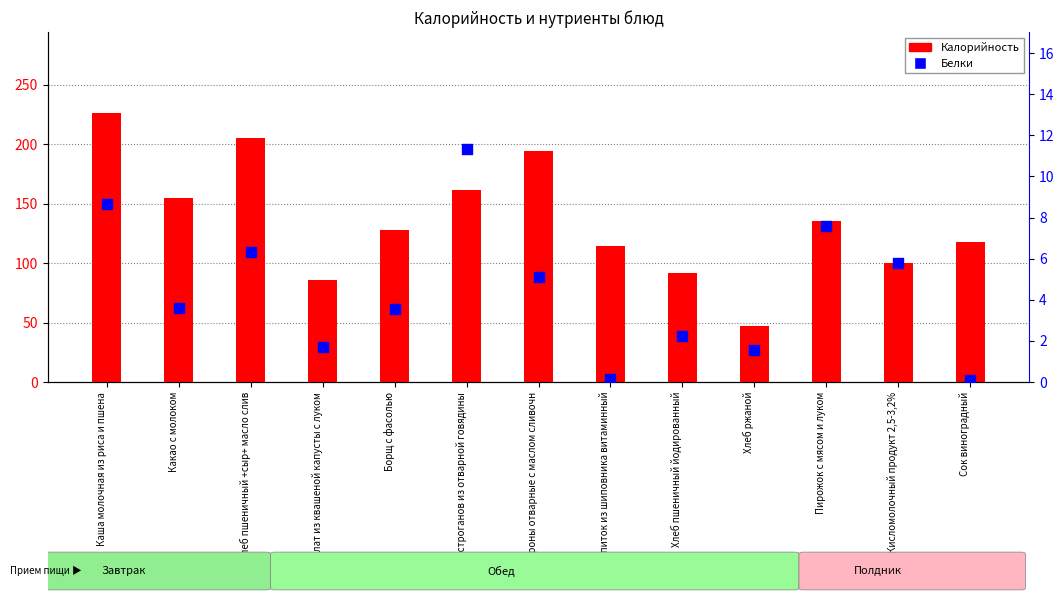

Which series has the widest spread of Y values?

Калорийность